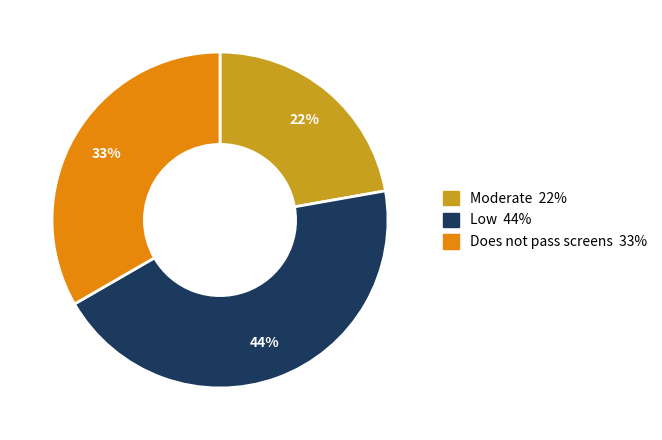

To the nearest percent, what is the average slice percentage?

33%